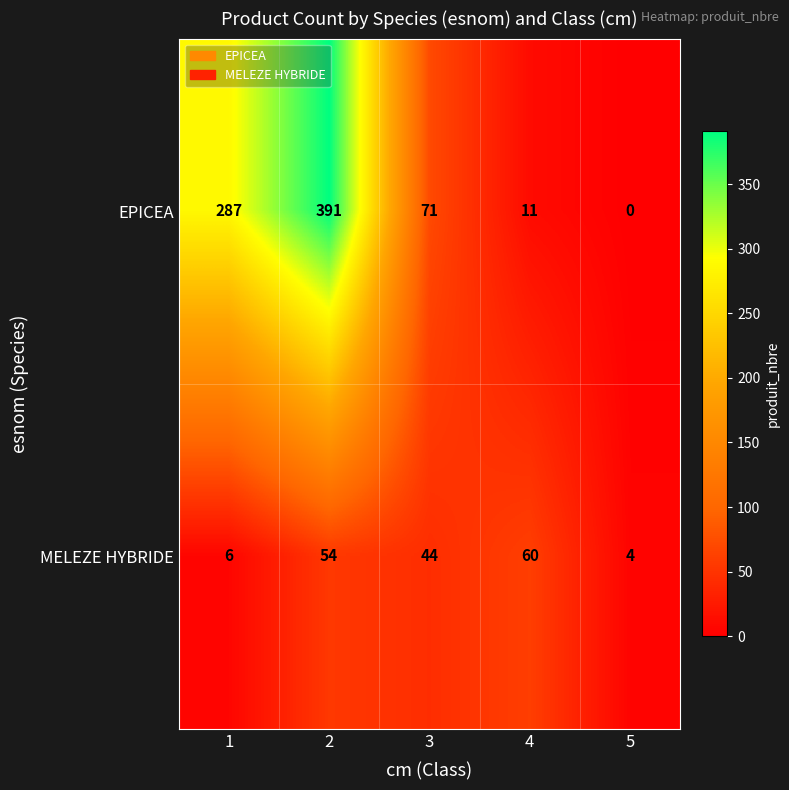

What is the lowest value of the MELEZE HYBRIDE series?

4